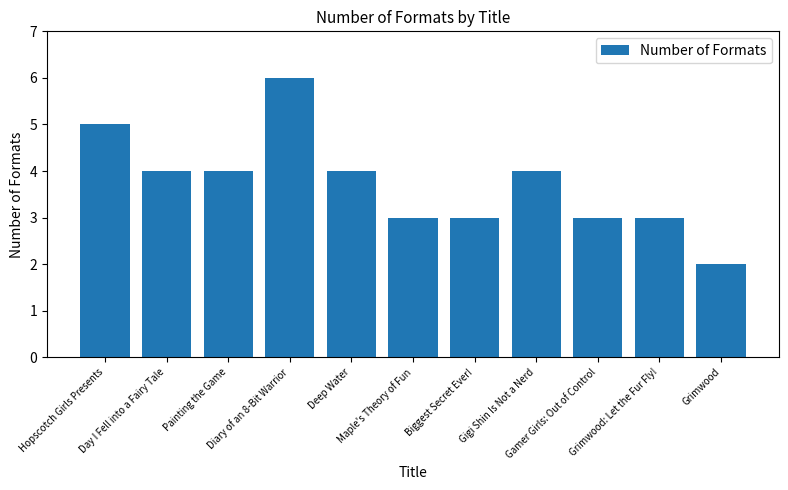

How many series are shown in this chart?

1